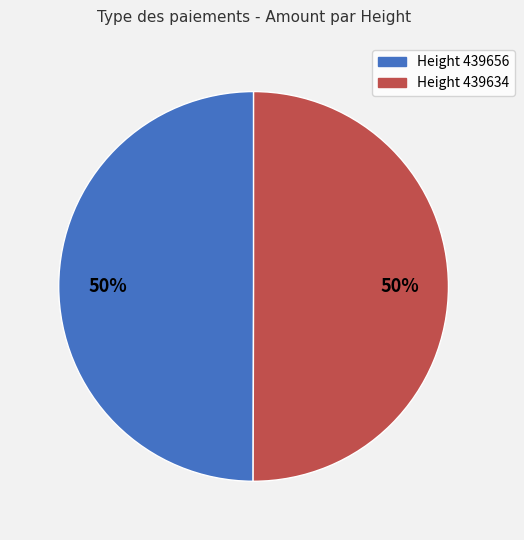

To the nearest percent, what is the average slice percentage?

50%